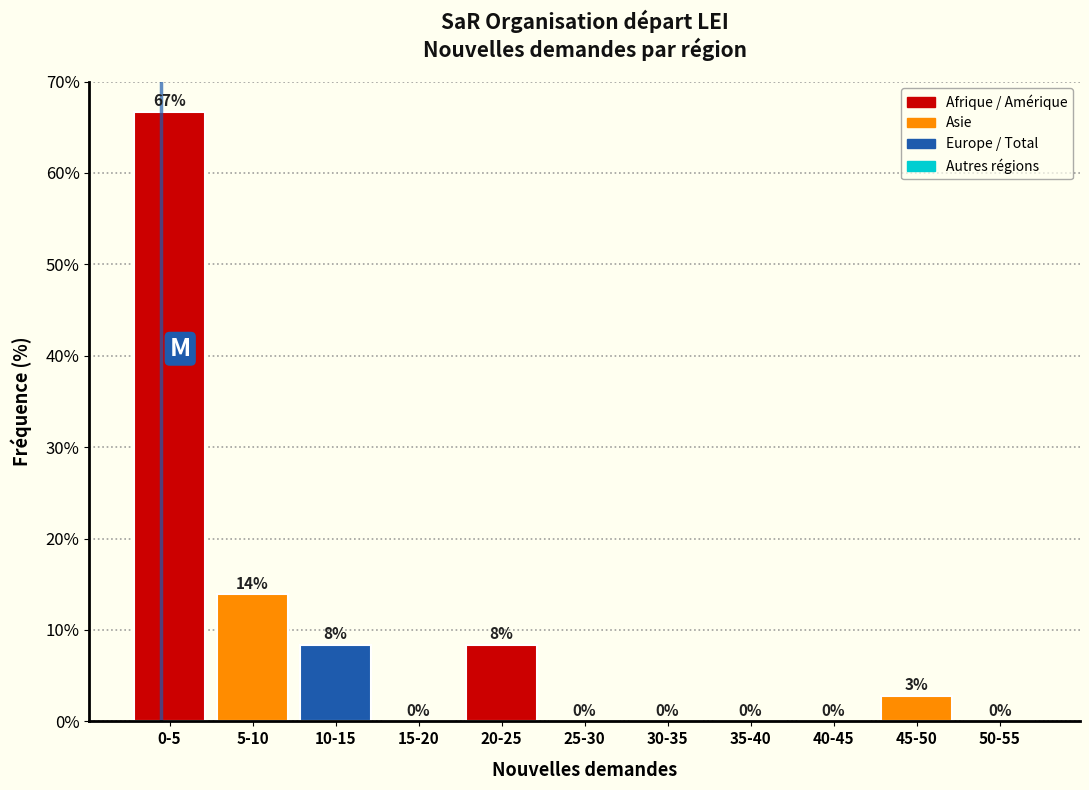

What is the sum of all values?

100.0